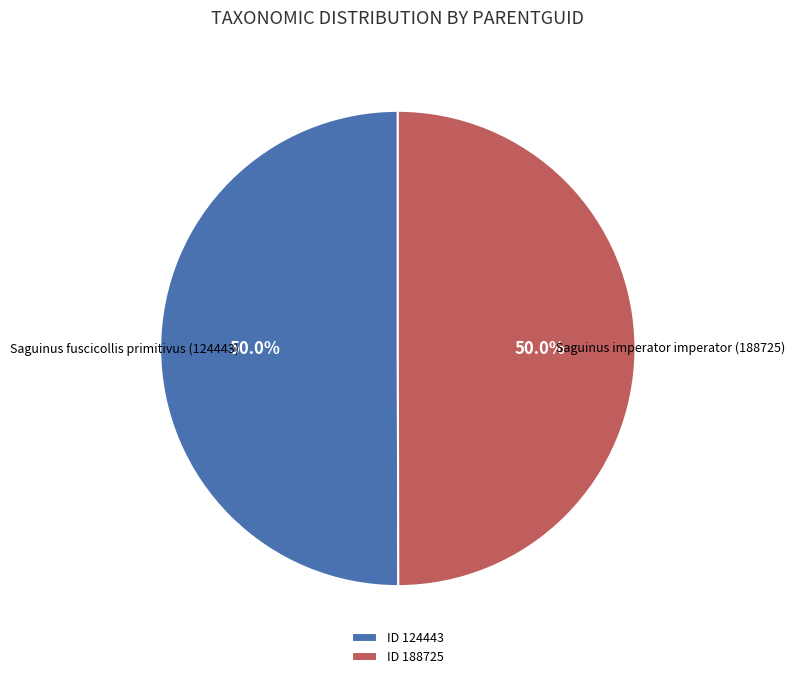

Approximately how many times larger is the value at ID 124443 compared to ID 188725?

1.0